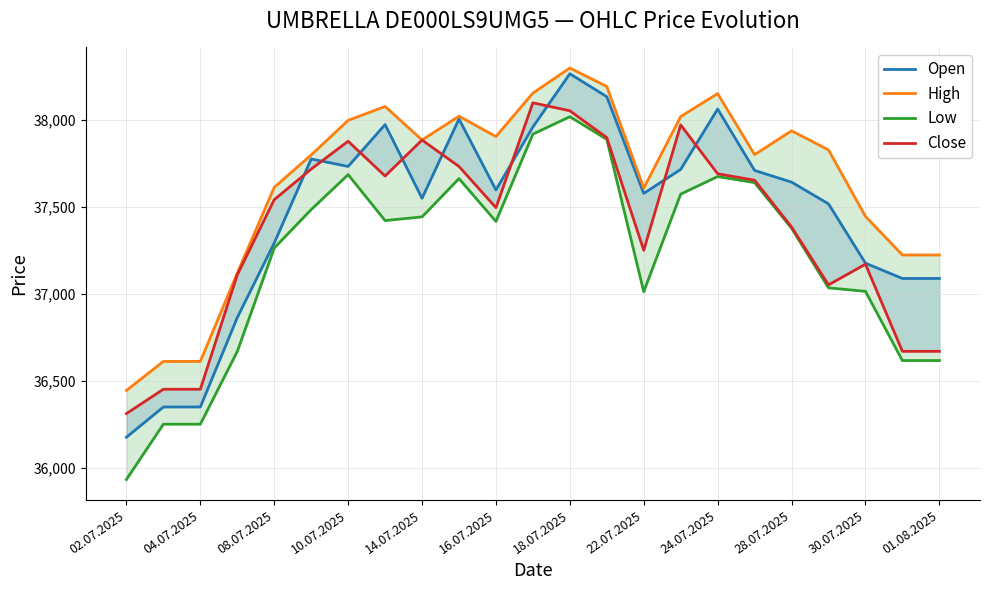

What is the approximate value of Open at 19, to the nearest 50?

37500